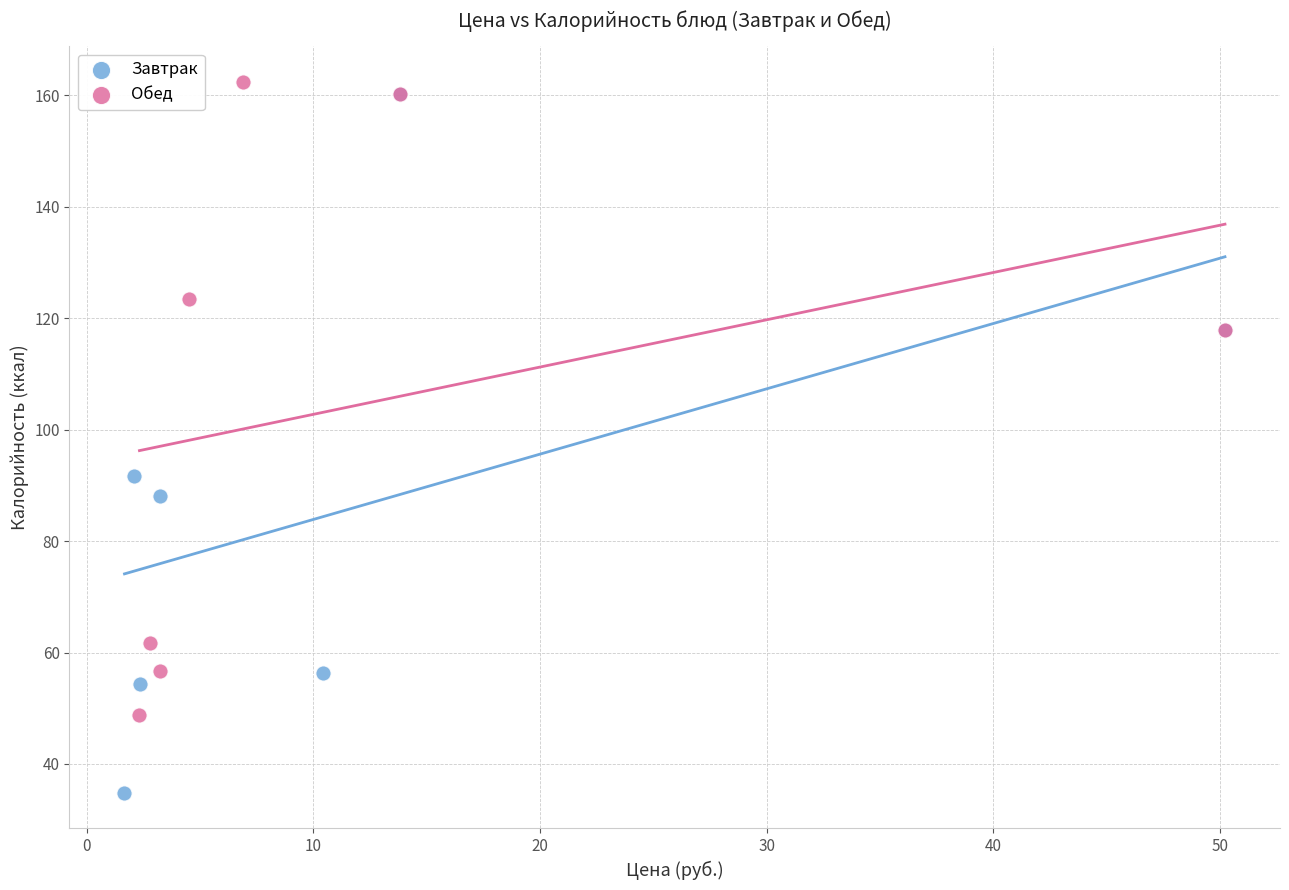

Which series reaches the minimum Y coordinate?

Завтрак